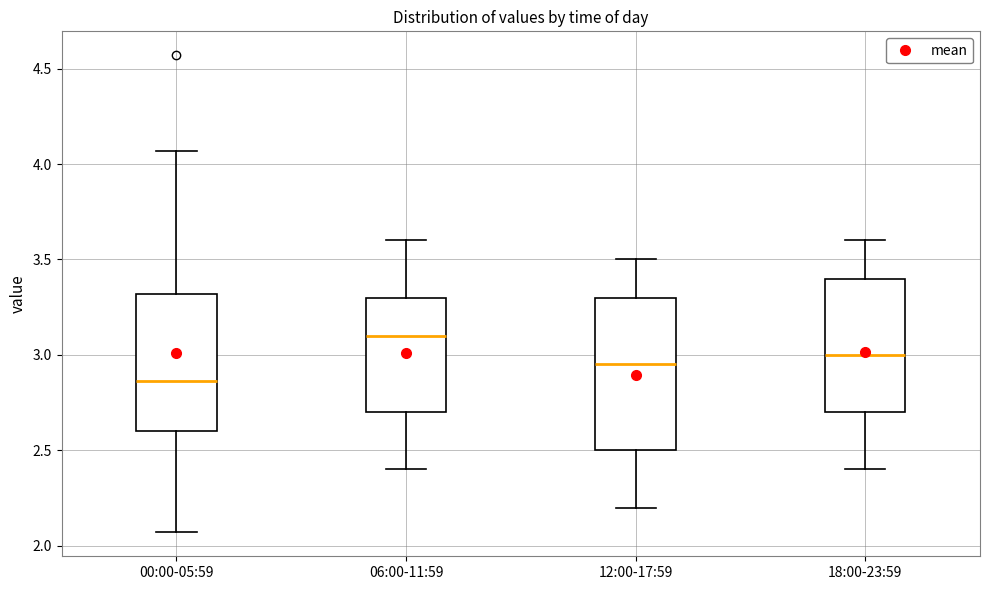

Where is the upper edge of the box for 00:00-05:59 on the y-axis? The values are not printed on the chart, so give them approximately, as read against the axis.

3.30